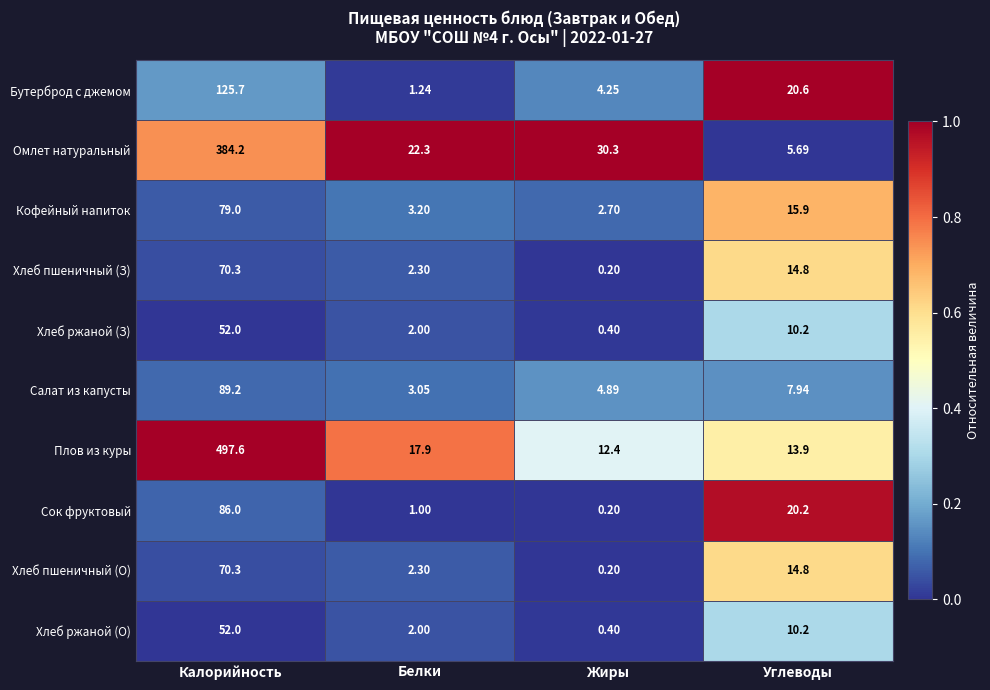

List the labels in order of Кофейный напиток value, largest first.

Калорийность, Углеводы, Белки, Жиры